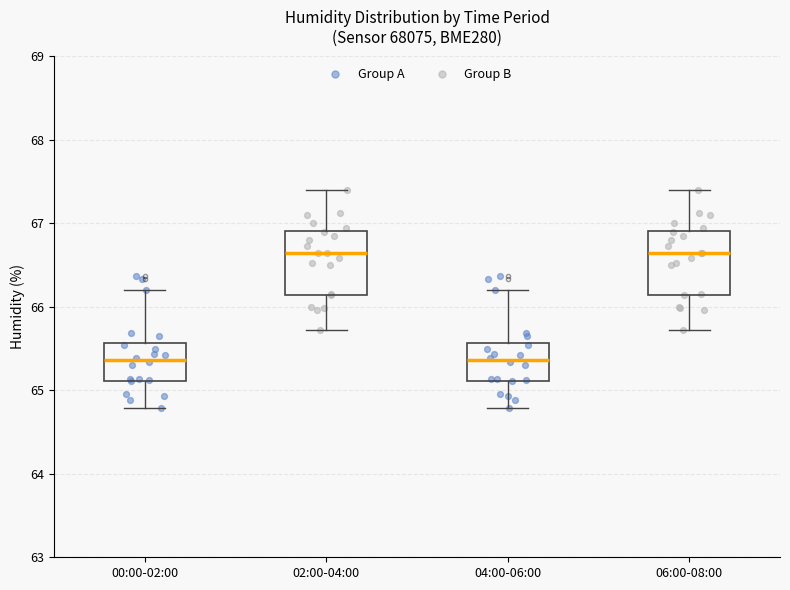

Where is the upper edge of the box for 00:00-02:00 on the y-axis? The values are not printed on the chart, so give them approximately, as read against the axis.

65.6